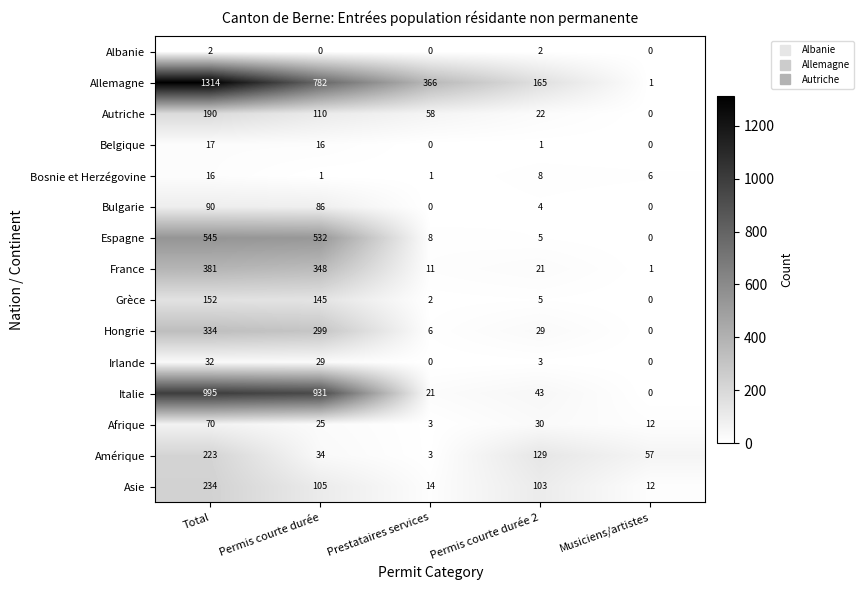

What is the difference between the highest and lowest values at Permis courte durée?

931